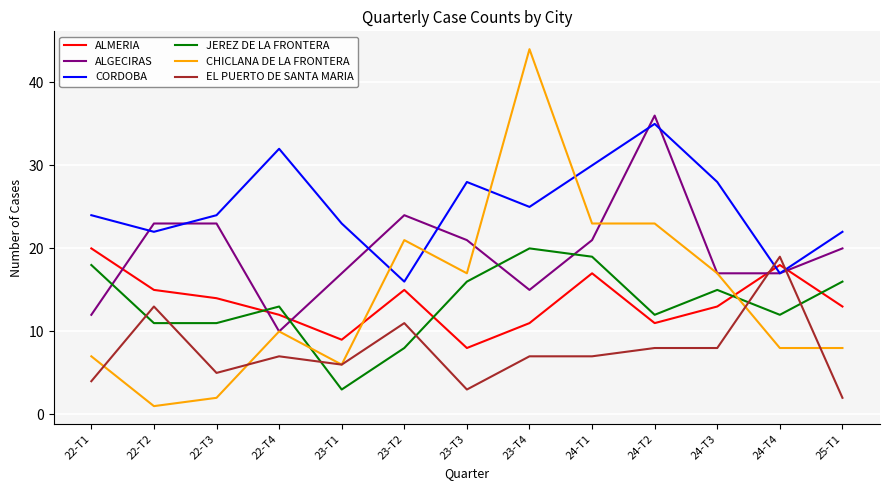

Where does the ALGECIRAS series first go above 20?

22-T2